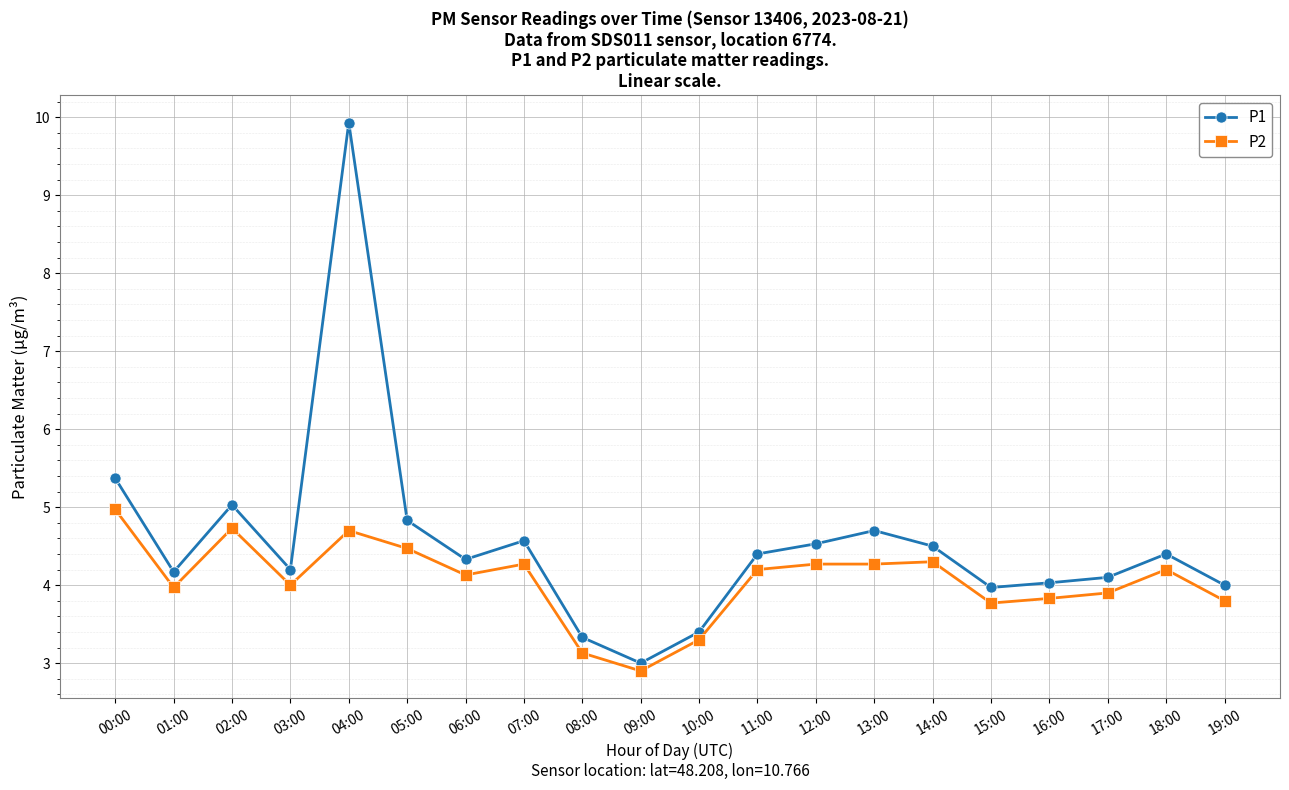

Which series has the widest spread of values?

P1